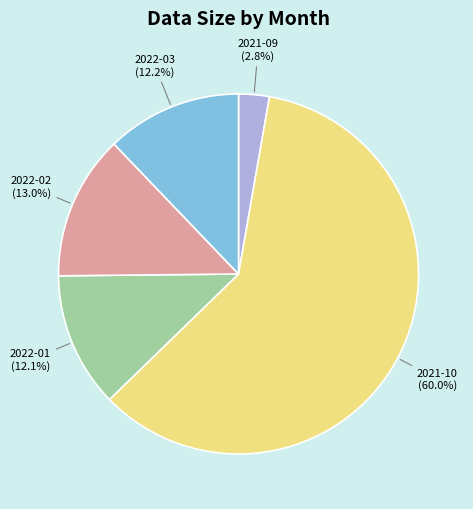

Is there any slice that represents more than half of the pie?

Yes